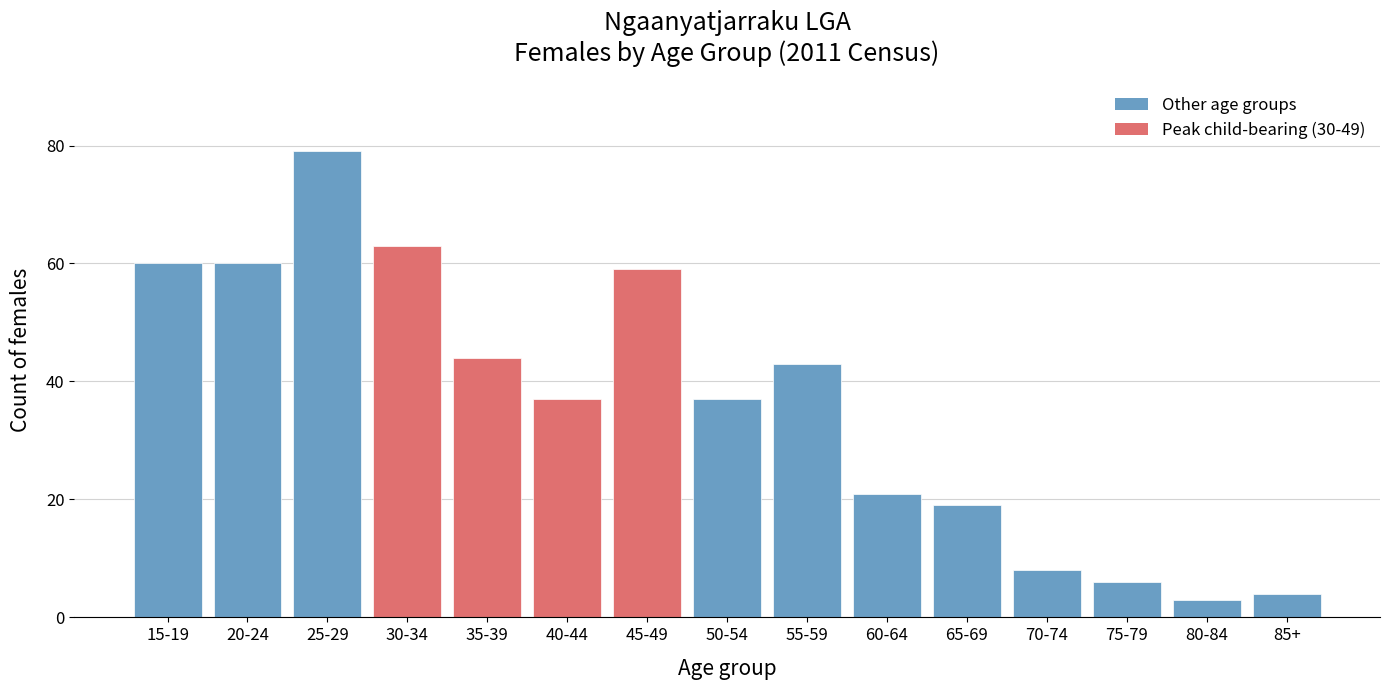

Reading right to left, transcribe all the data shown in this chart.

4	3	6	8	19	21	43	37	59	37	44	63	79	60	60